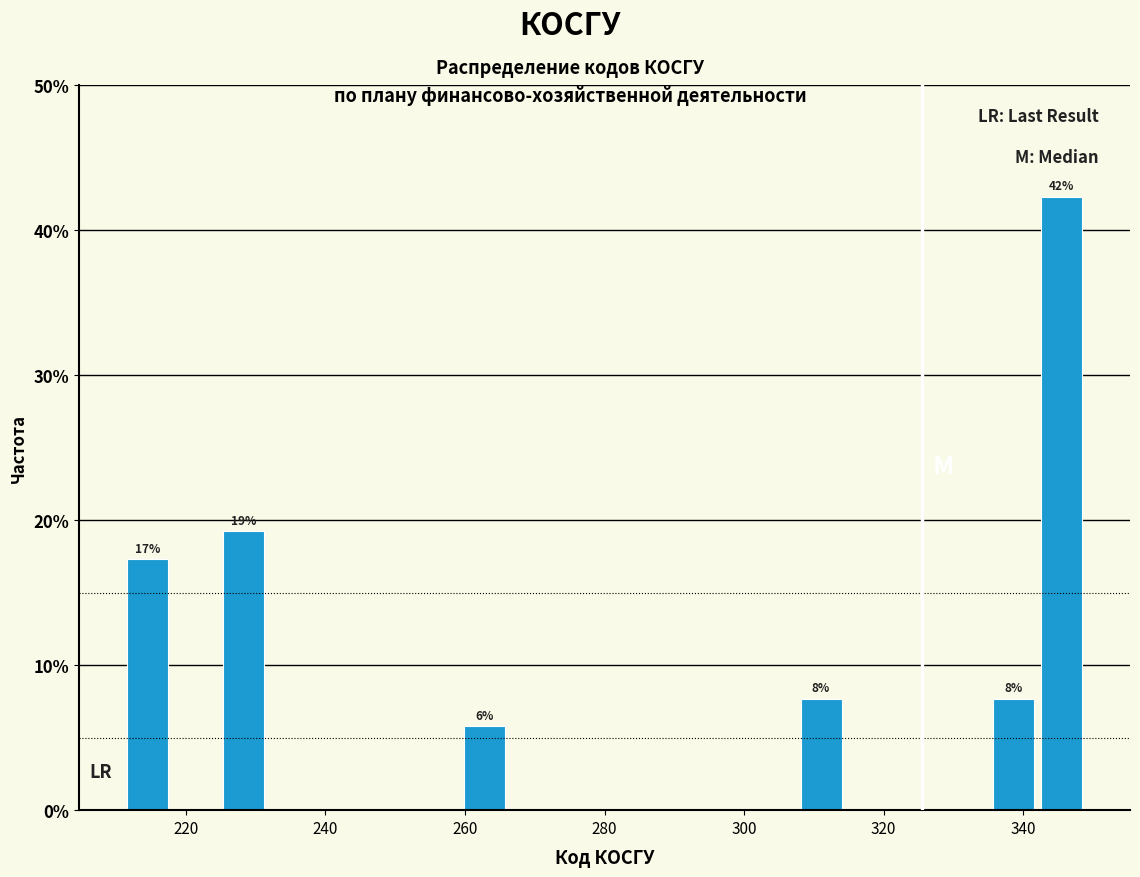

Read against the x-axis, roughly where is the centre of the tallest bar?

346